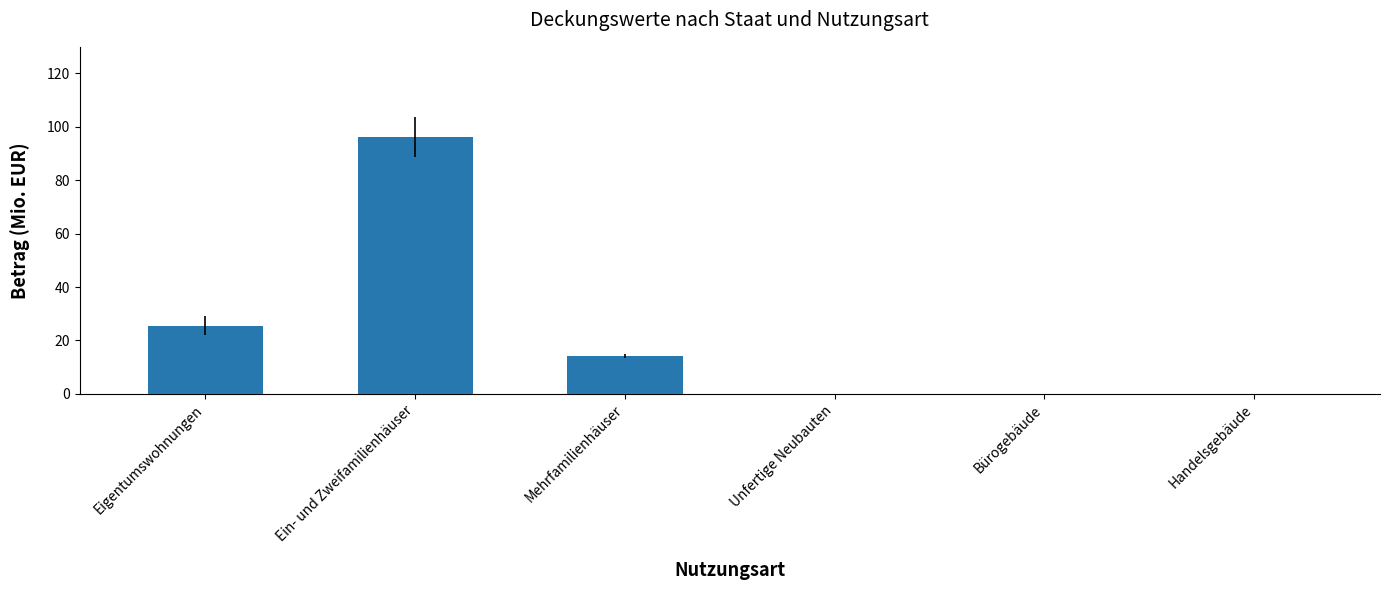

Is it true that the value at Eigentumswohnungen is 25.6?

True